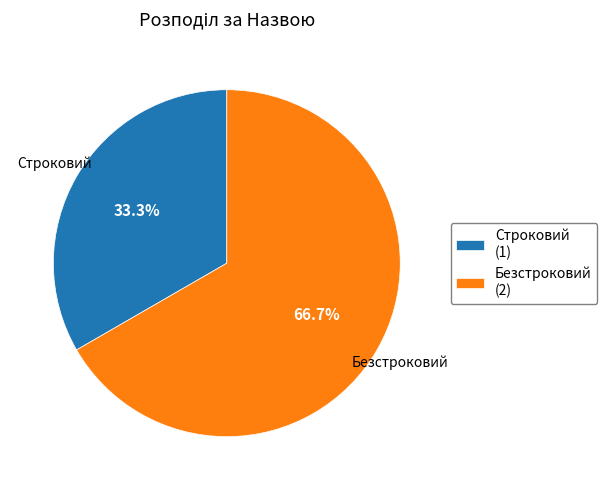

True or false: Безстроковий accounts for 67% of the total.

True